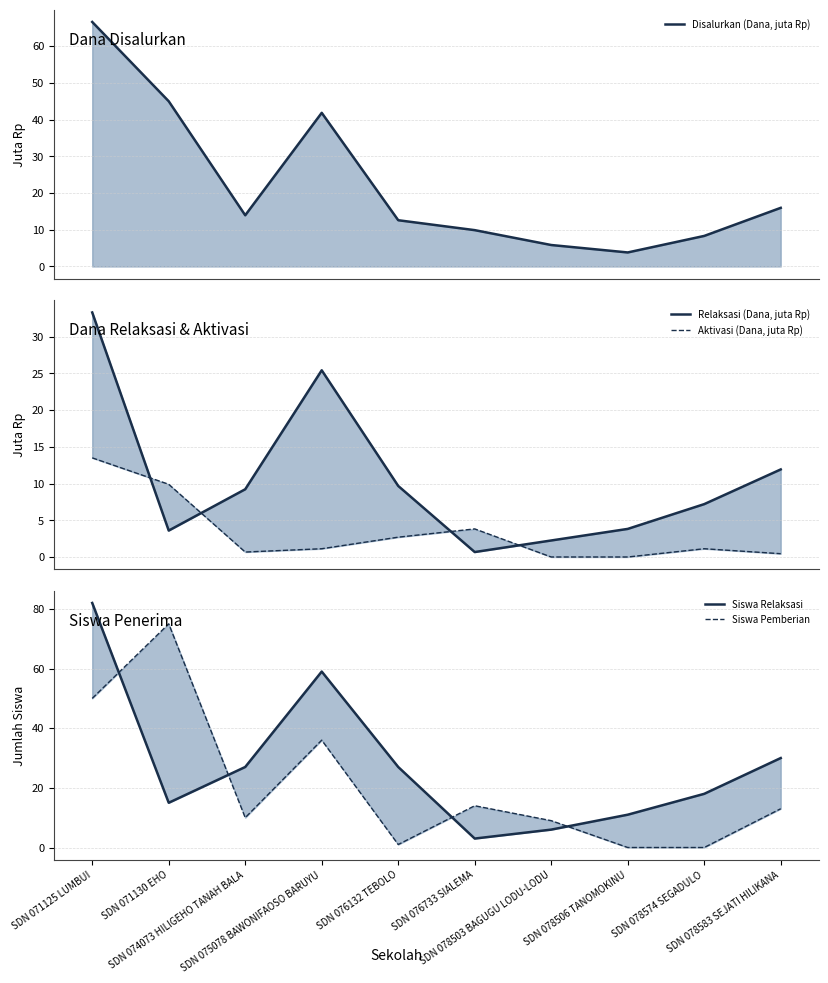

At which category is the sum across all series the highest?

SDN 071125 LUMBUI